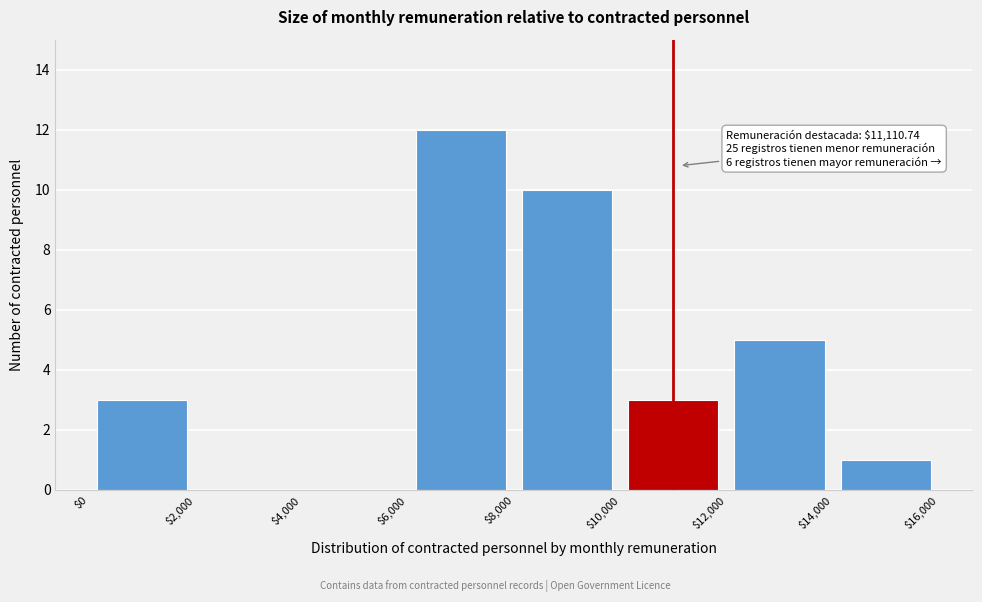

Which range on the x-axis has the tallest bar?

$6,000 to $8,000